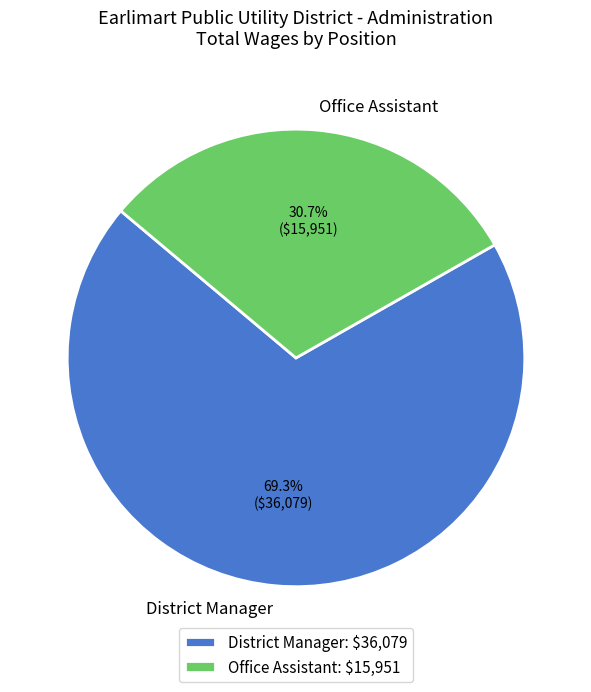

Is it true that District Manager is 82% of the pie?

False